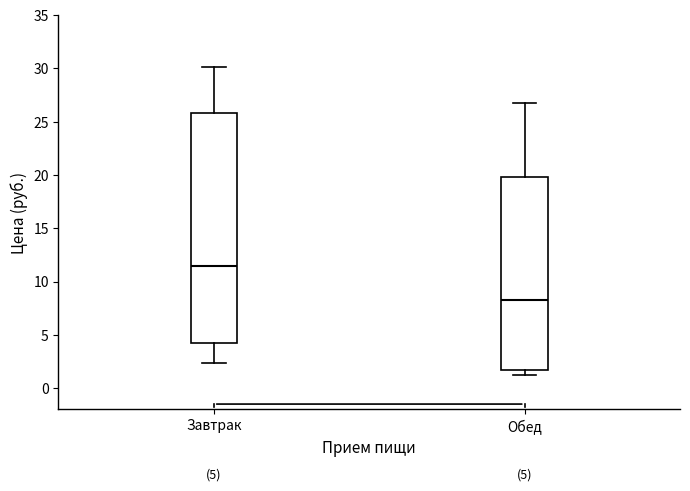

Which box is the tallest, from its lower edge to its upper edge?

Завтрак